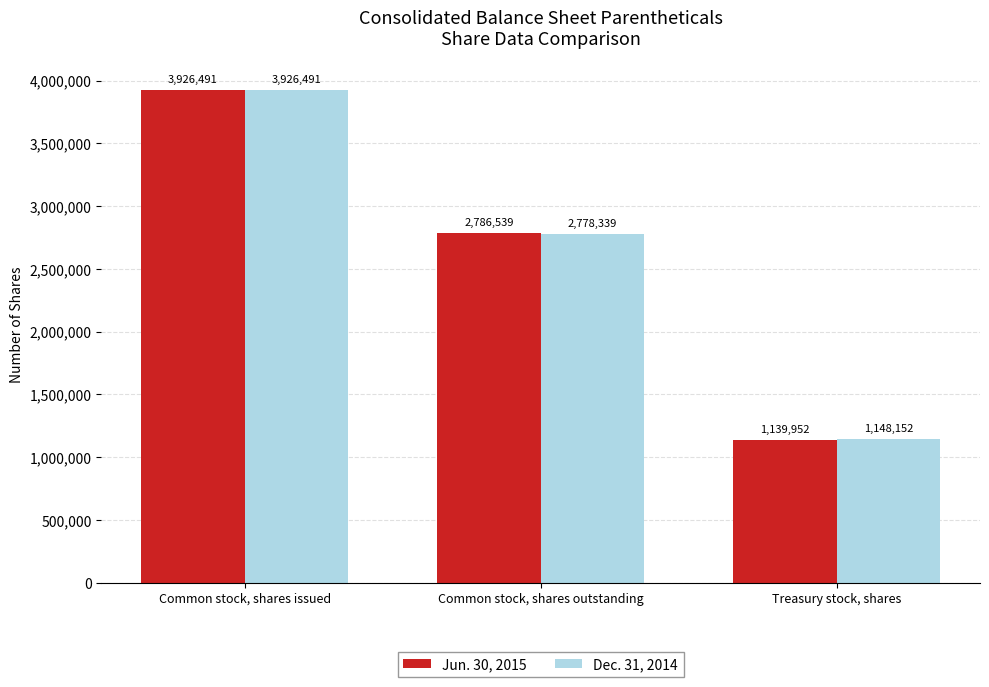

Is the value of Jun. 30, 2015 at Common stock, shares outstanding greater than the value of Dec. 31, 2014 at Treasury stock, shares?

Yes